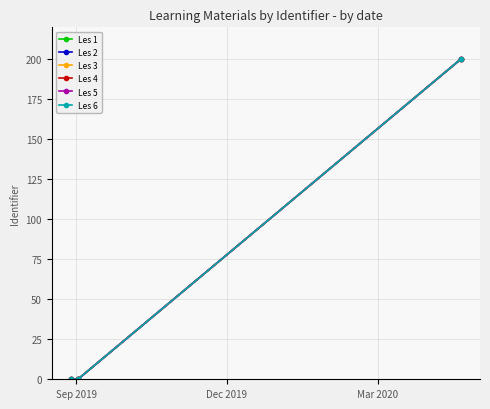

Which series has the widest spread of values?

Les 6